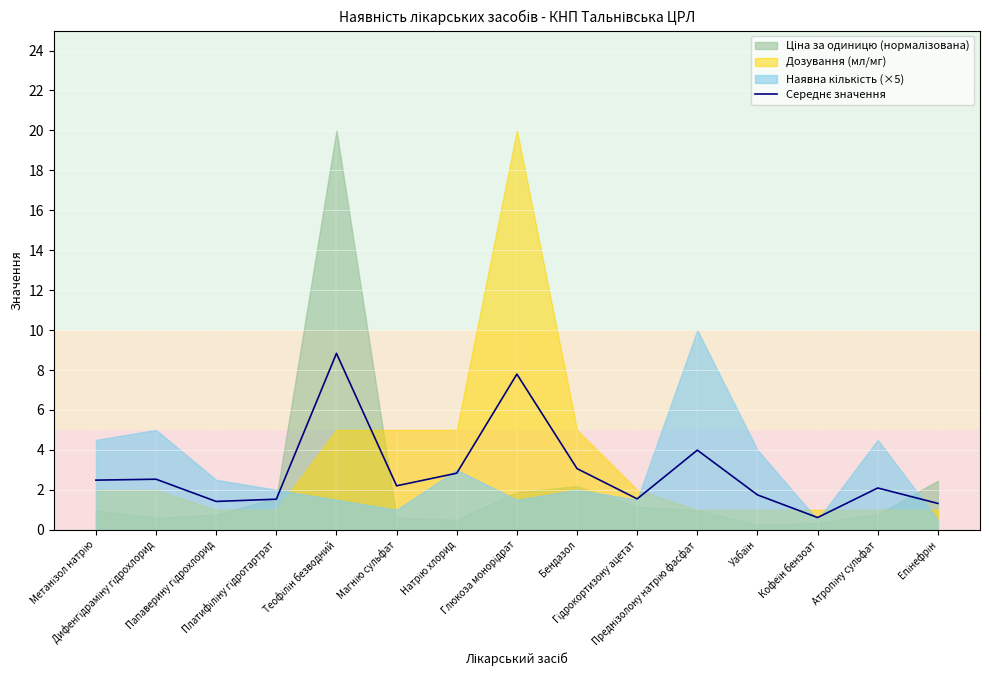

Approximately how many times larger is the value at Уабаїн compared to Папаверину гідрохлорид?

1.2